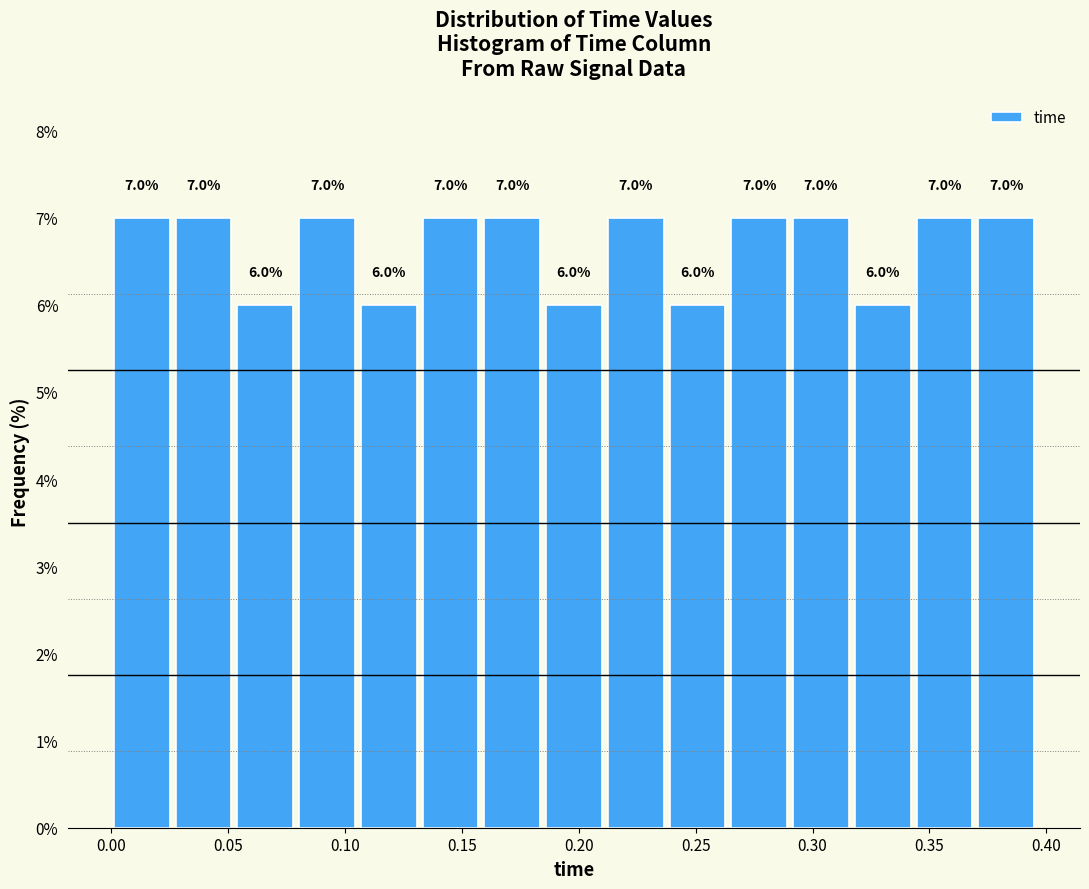

Reading left to right, transcribe this chart: for each bar, give the range it covers on the x-axis and its height. The bar edges are not printed on the chart, so give them approximately, as read against the axis.

0.000 to 0.025: 7.0
0.025 to 0.055: 7.0
0.055 to 0.080: 6.0
0.080 to 0.105: 7.0
0.105 to 0.130: 6.0
0.130 to 0.160: 7.0
0.160 to 0.185: 7.0
0.185 to 0.210: 6.0
0.210 to 0.240: 7.0
0.240 to 0.265: 6.0
0.265 to 0.290: 7.0
0.290 to 0.315: 7.0
0.315 to 0.345: 6.0
0.345 to 0.370: 7.0
0.370 to 0.395: 7.0